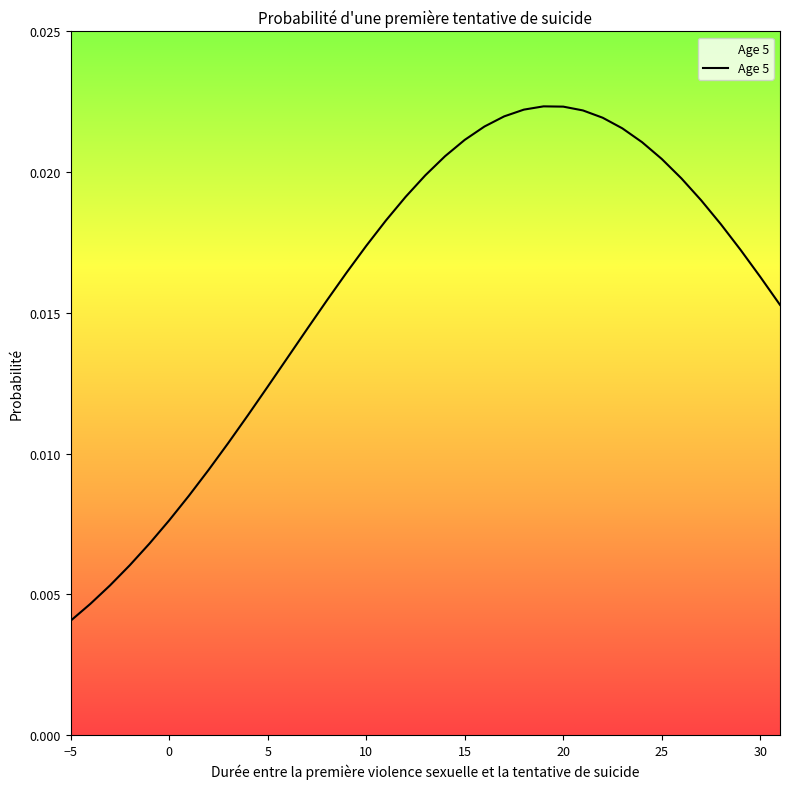

Rank the categories by value from lowest to highest.

-5, -4, -3, -2, -1, 0, 1, 2, 3, 4, 5, 6, 7, 31, 8, 30, 9, 29, 10, 28, 11, 27, 12, 26, 13, 25, 14, 24, 15, 23, 16, 22, 17, 21, 18, 20, 19